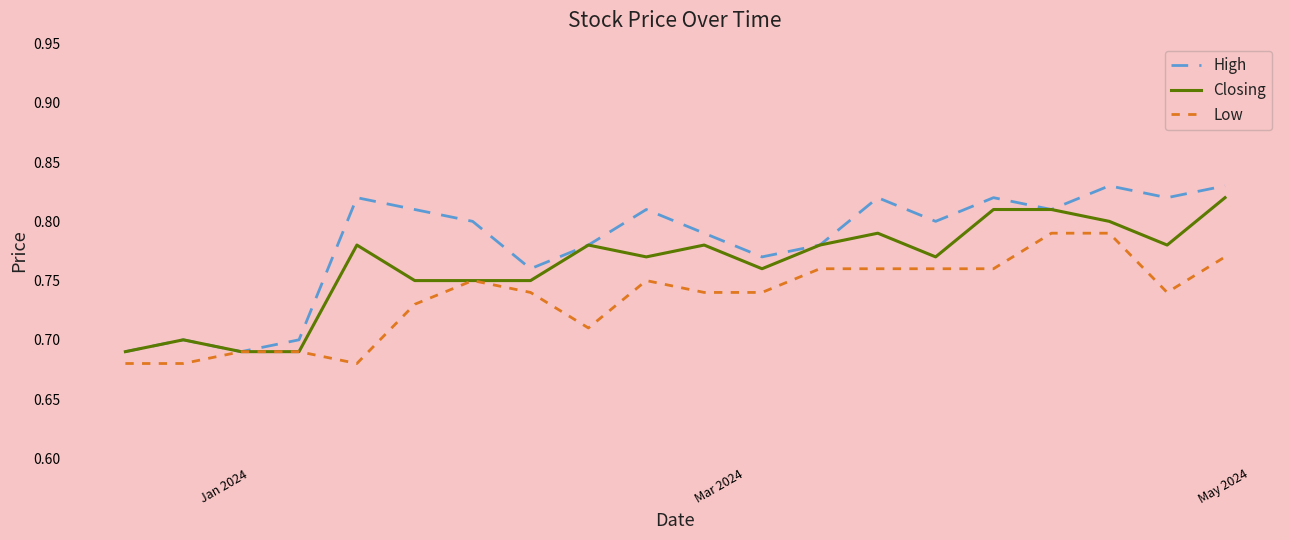

List the series in order of their overall mean, lowest first.

Low, Closing, High